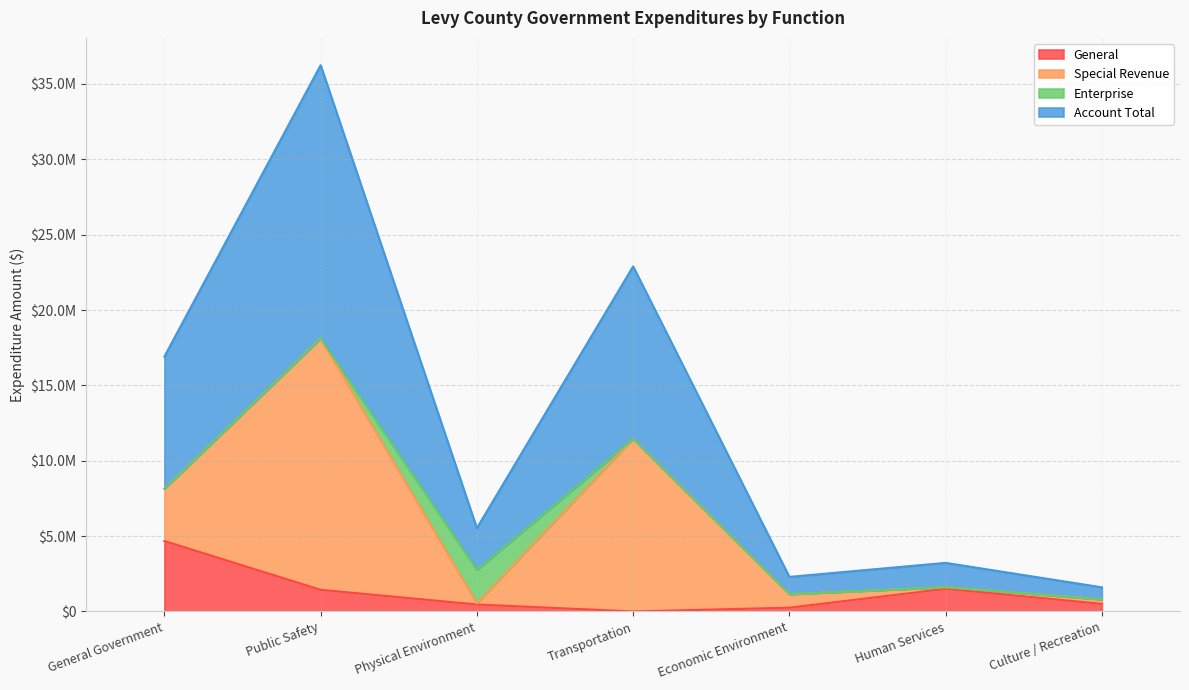

True or false: General and Account Total cross at least once.

False